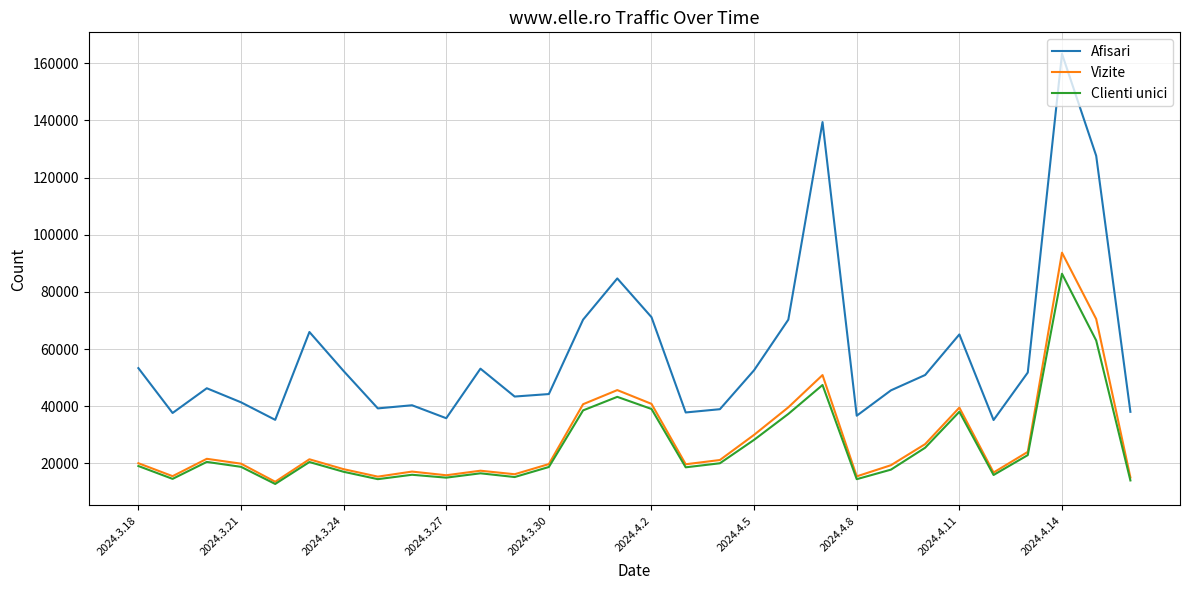

What is the difference between the maximum and second lowest values in the Afisari series?

128058